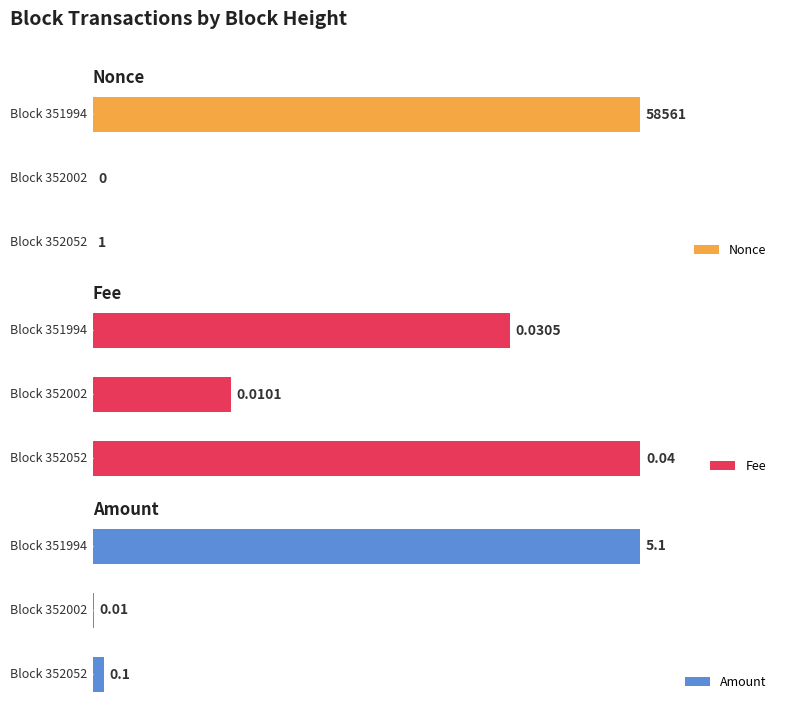

Which series has the widest spread of values?

Nonce